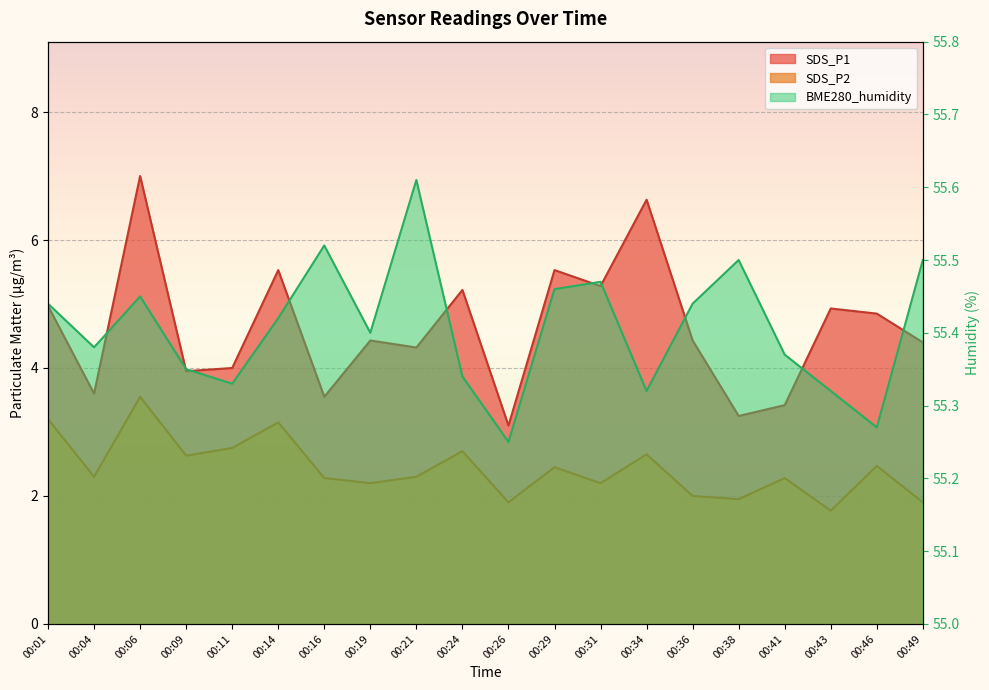

At which category does SDS_P1 reach its first local valley?

00:04